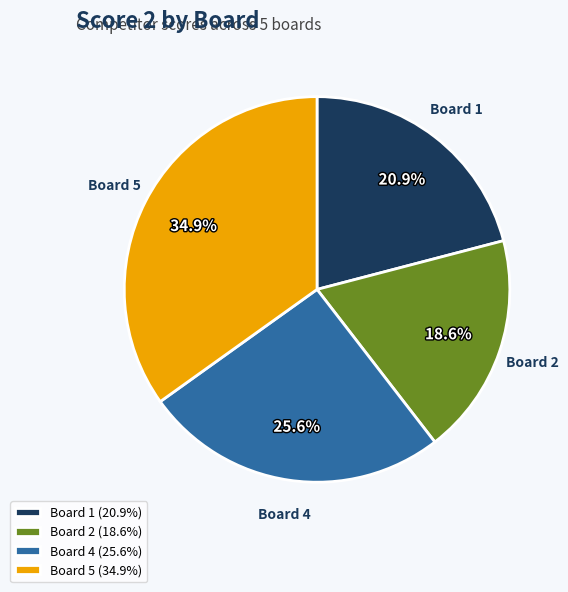

What is the total percentage of Board 5 and Board 2?

53.5%